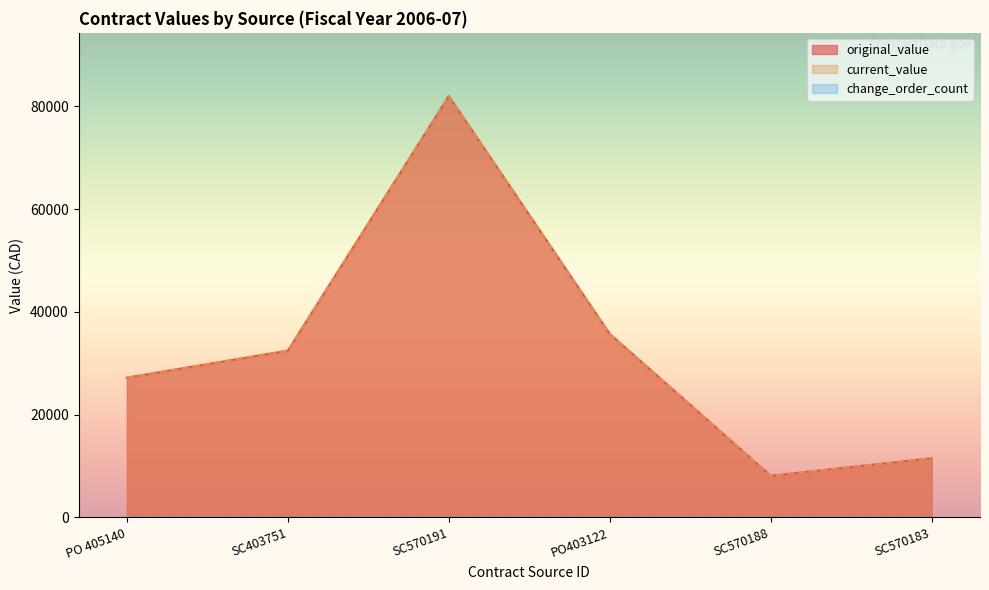

Is the value of original_value at PO 405140 greater than the value of current_value at SC570191?

No